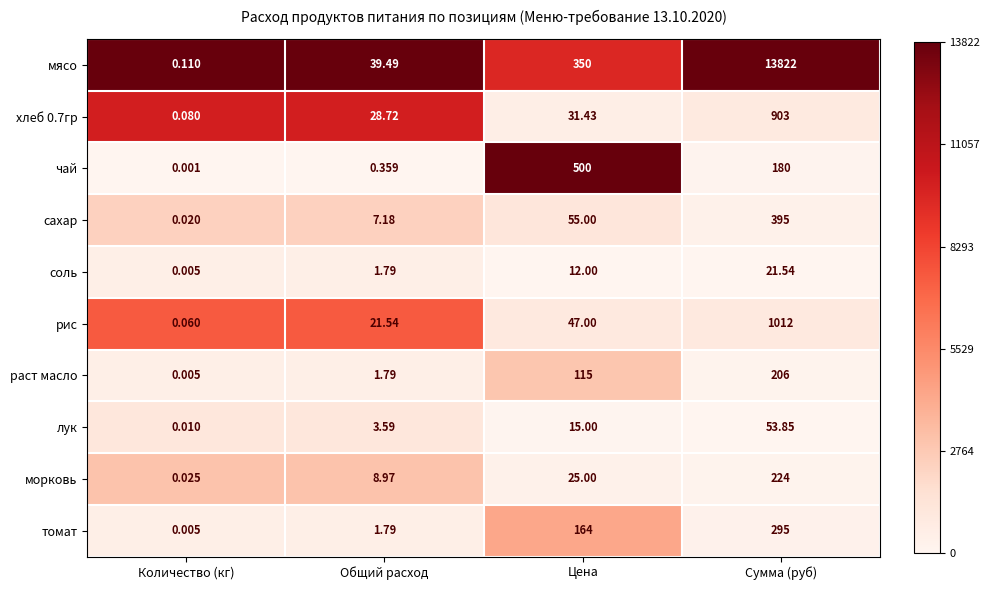

List the labels in order of хлеб 0.7гр value, largest first.

Сумма (руб), Цена, Общий расход, Количество (кг)